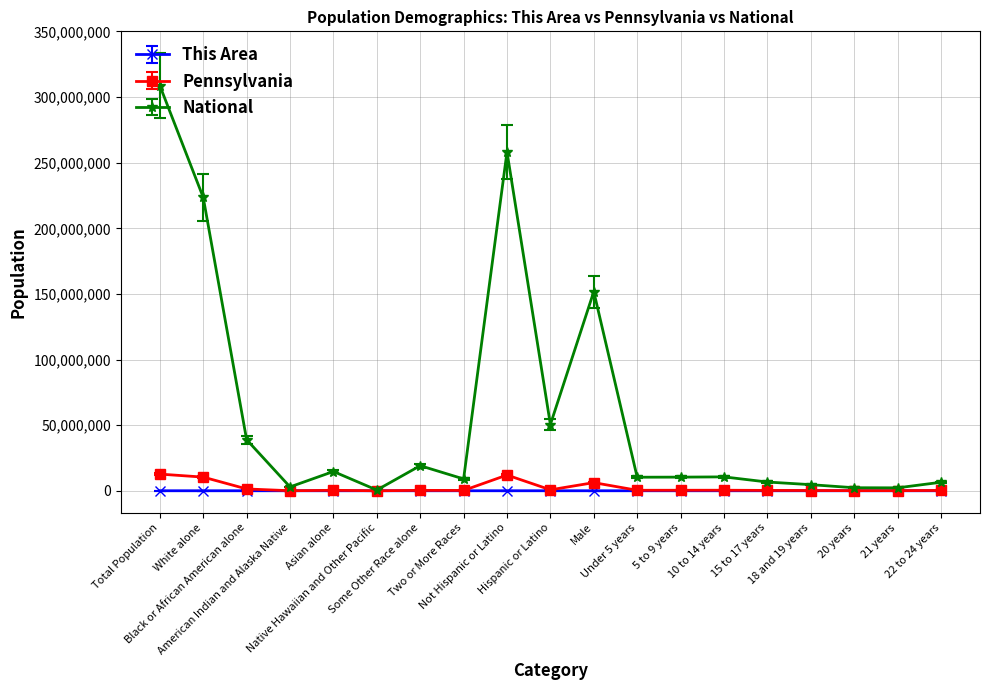

Where is the first local maximum for National?

Asian alone